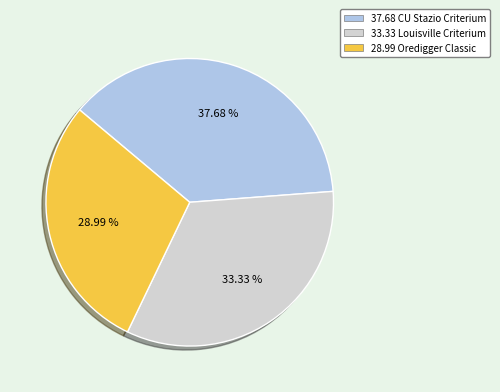

Does any single category account for the majority?

No